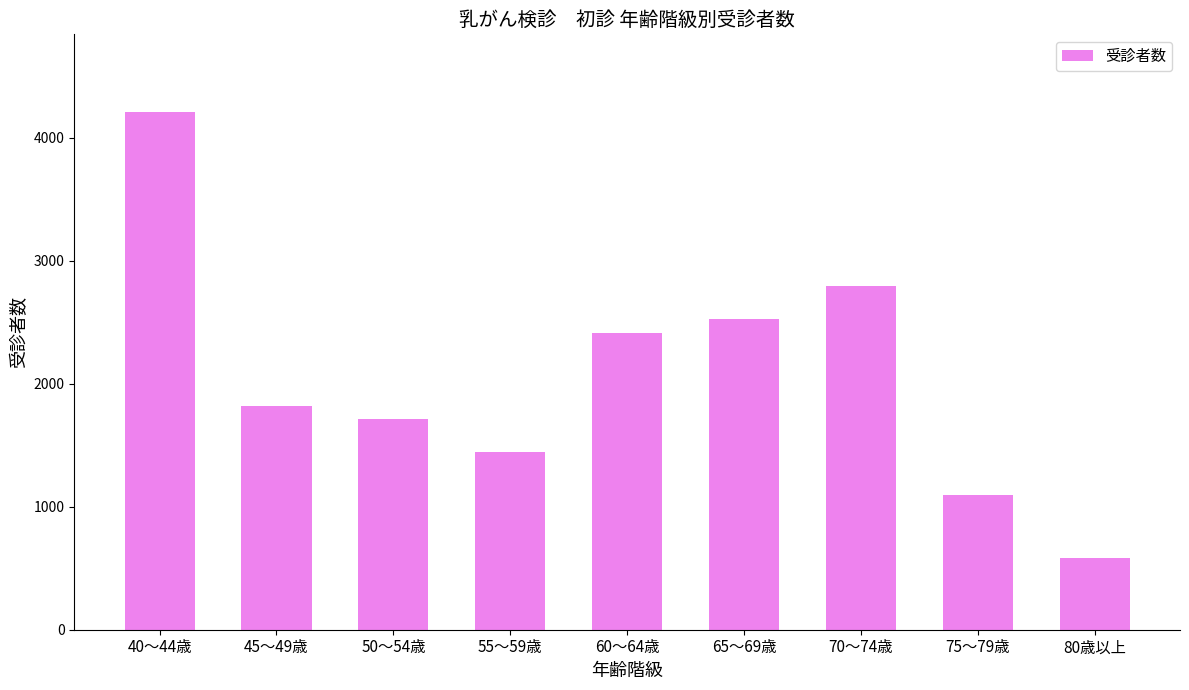

Reading left to right, extract all data points from this chart.

4208	1817	1712	1441	2410	2528	2797	1095	582